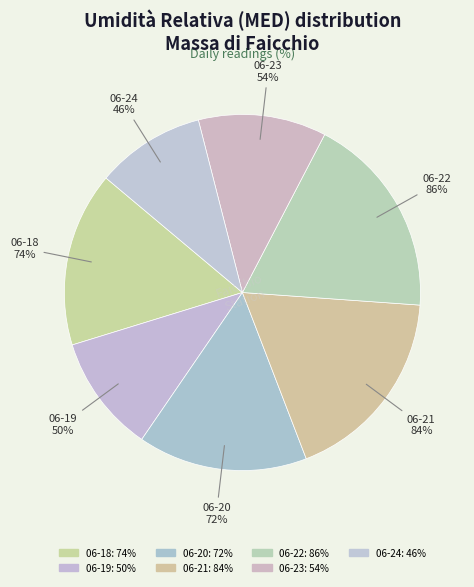

To the nearest percent, what is the average slice percentage?

14%